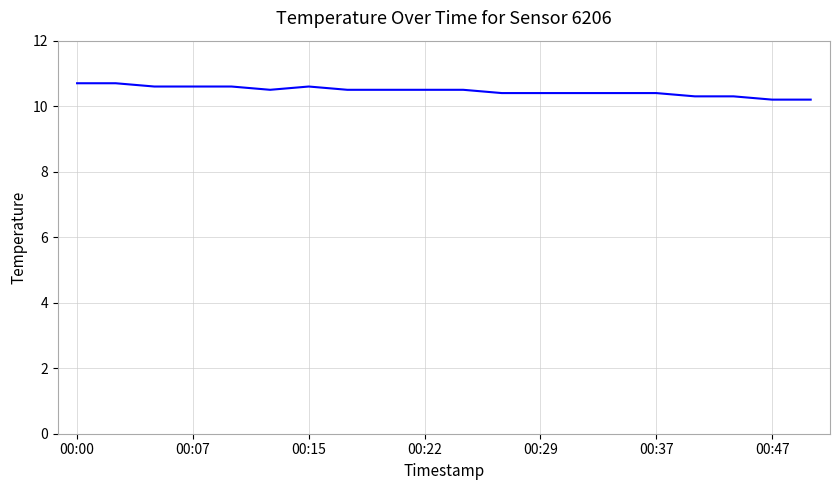

What is the maximum value shown in the chart?

10.7